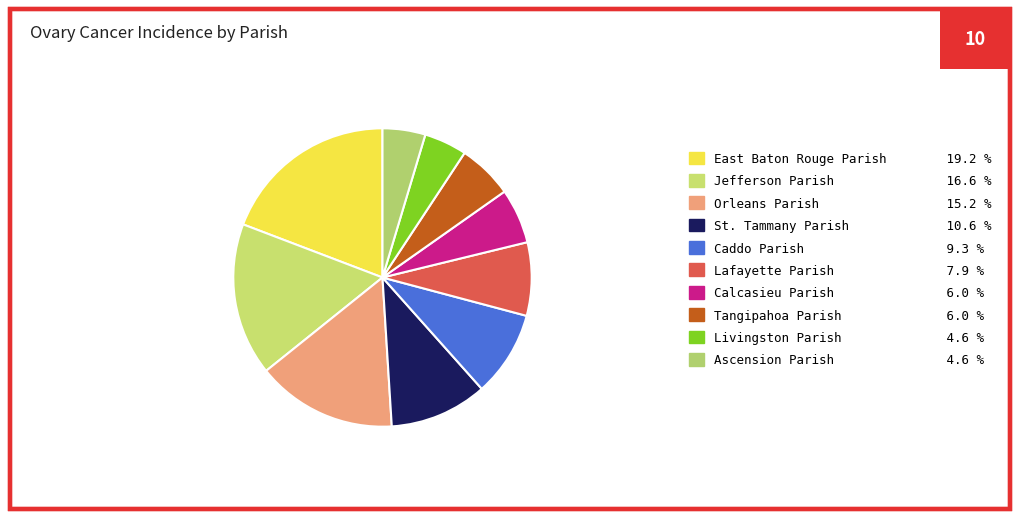

True or false: Jefferson Parish accounts for 17% of the total.

True